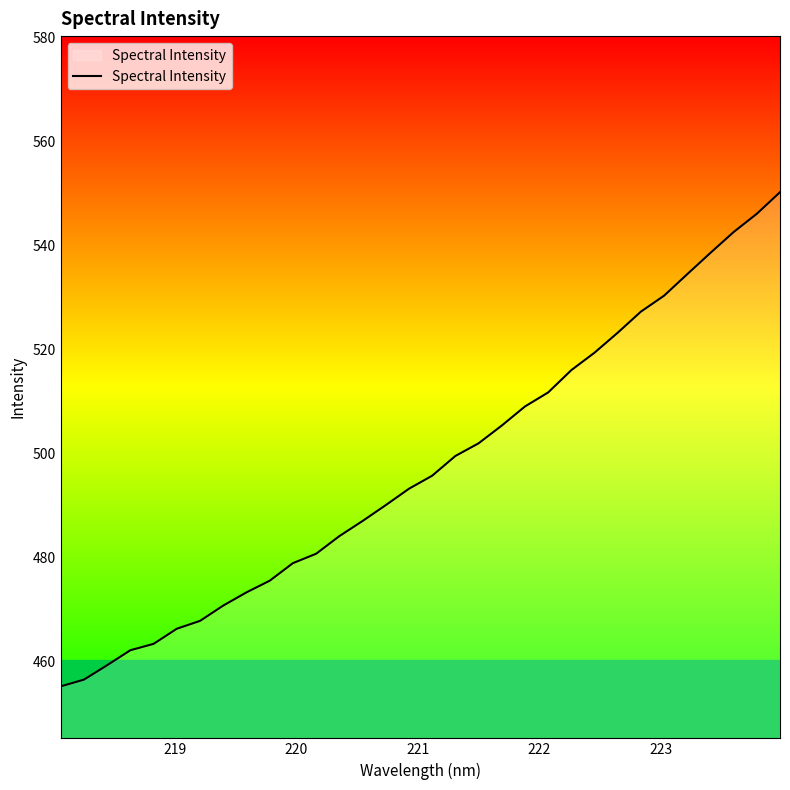

What is the difference between the maximum and minimum values?

95.0